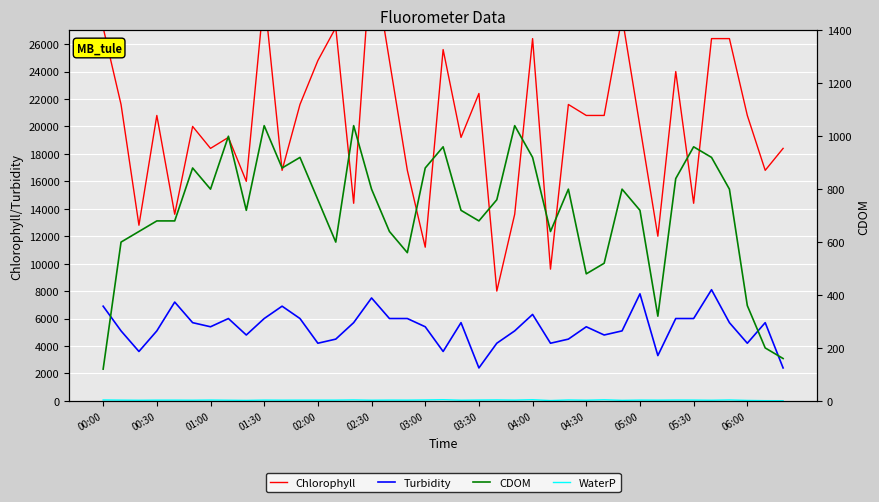

What is the difference between the second highest and second lowest values in the Turbidity series?

5400.0